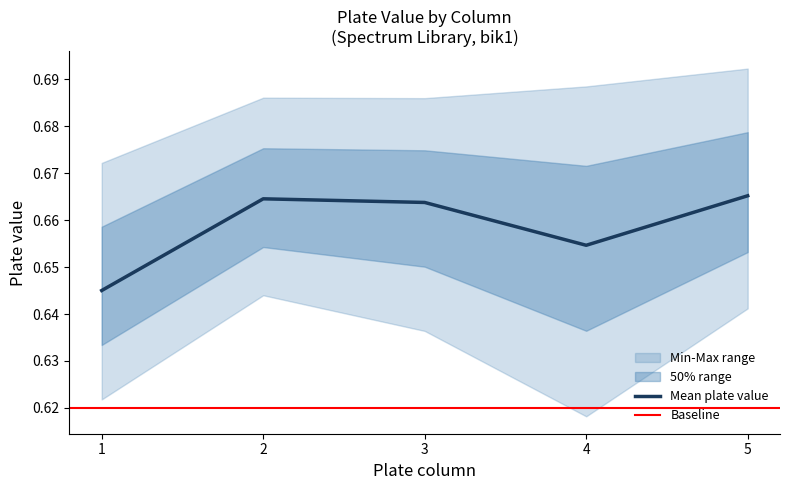

The Mean plate value series shows 1.1 at 3. True or false?

False